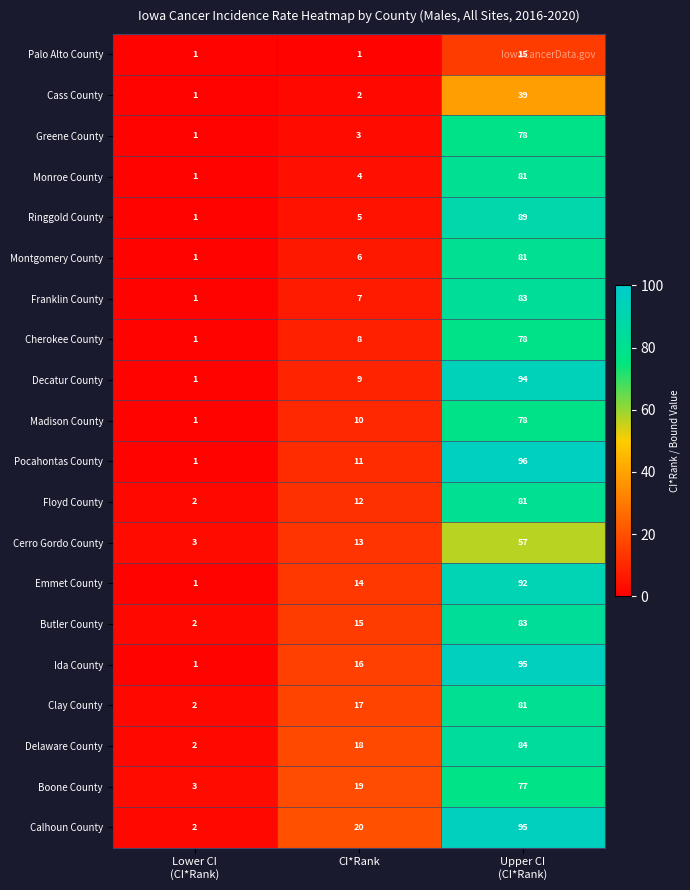

Between Lower CI
(CI*Rank) and CI*Rank, which series saw the biggest shift?

Calhoun County